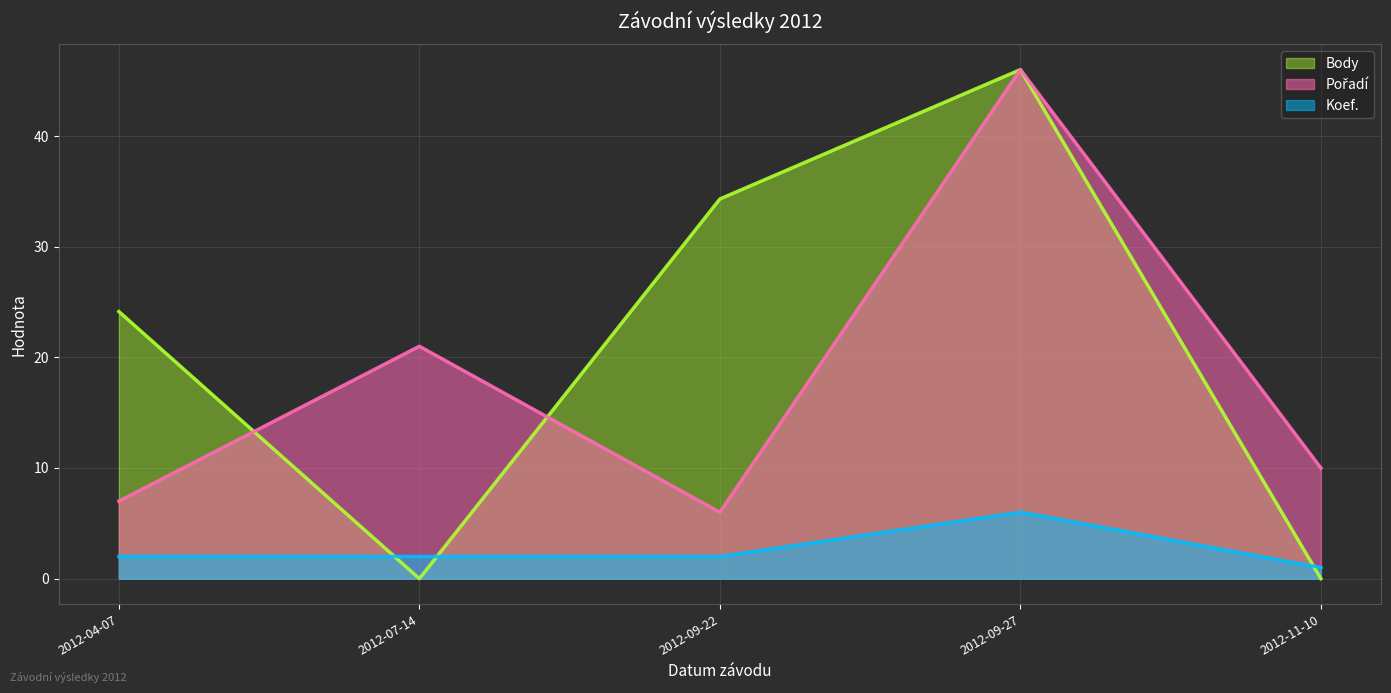

What is the difference between the maximum and minimum values in the Pořadí series?

40.0